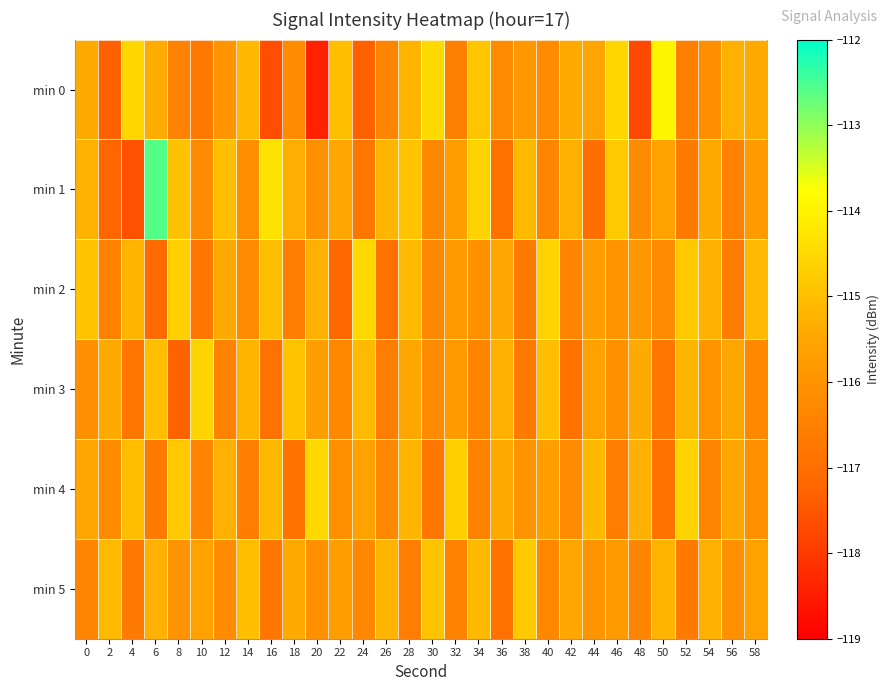

Between 28 and 48, which series saw the biggest shift?

min 0